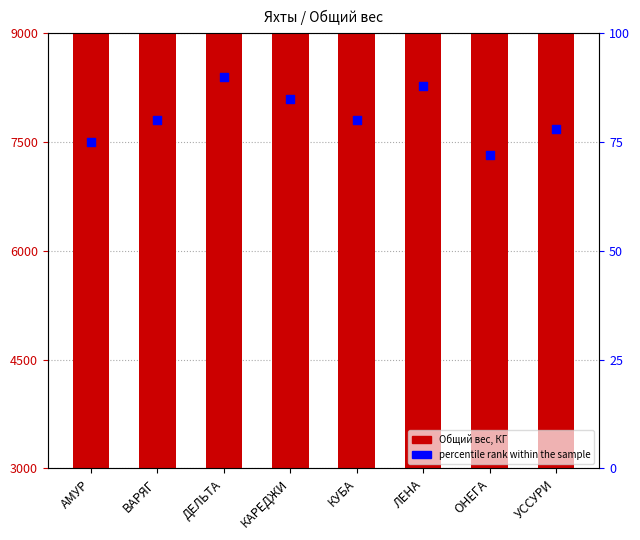

Which series has the largest total across all categories?

percentile rank within the sample